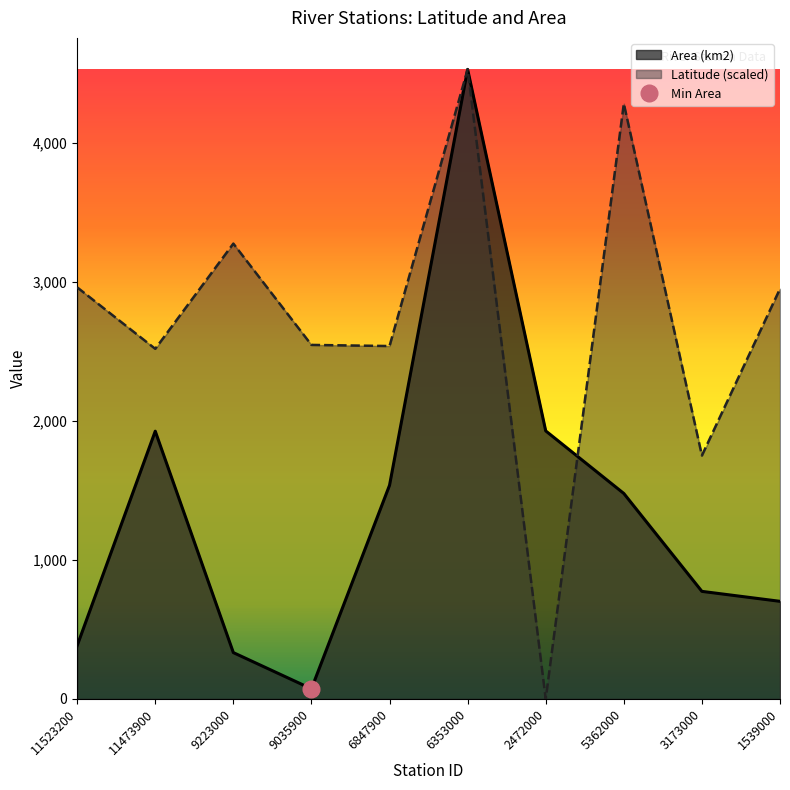

Reading left to right, extract all data points from this chart.

Latitude: 11523200=2959.3	11473900=2517.2	9223000=3273.7	9035900=2545.4	6847900=2537.2	6353000=4526.5	2472000=0.0	5362000=4279.9	3173000=1750.0	1539000=2948.9
Area (km2): 11523200=382.9	11473900=1925.0	9223000=333.1	9035900=72.8	6847900=1536.2	6353000=4526.5	2472000=1927.1	5362000=1477.3	3173000=773.3	1539000=701.8